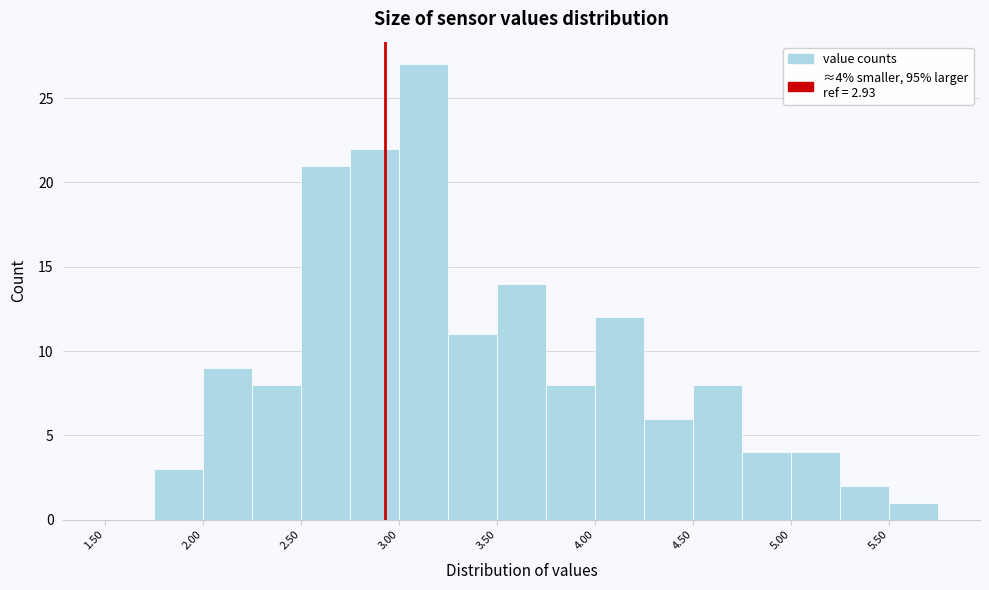

Which range on the x-axis has the tallest bar?

3.00 to 3.25